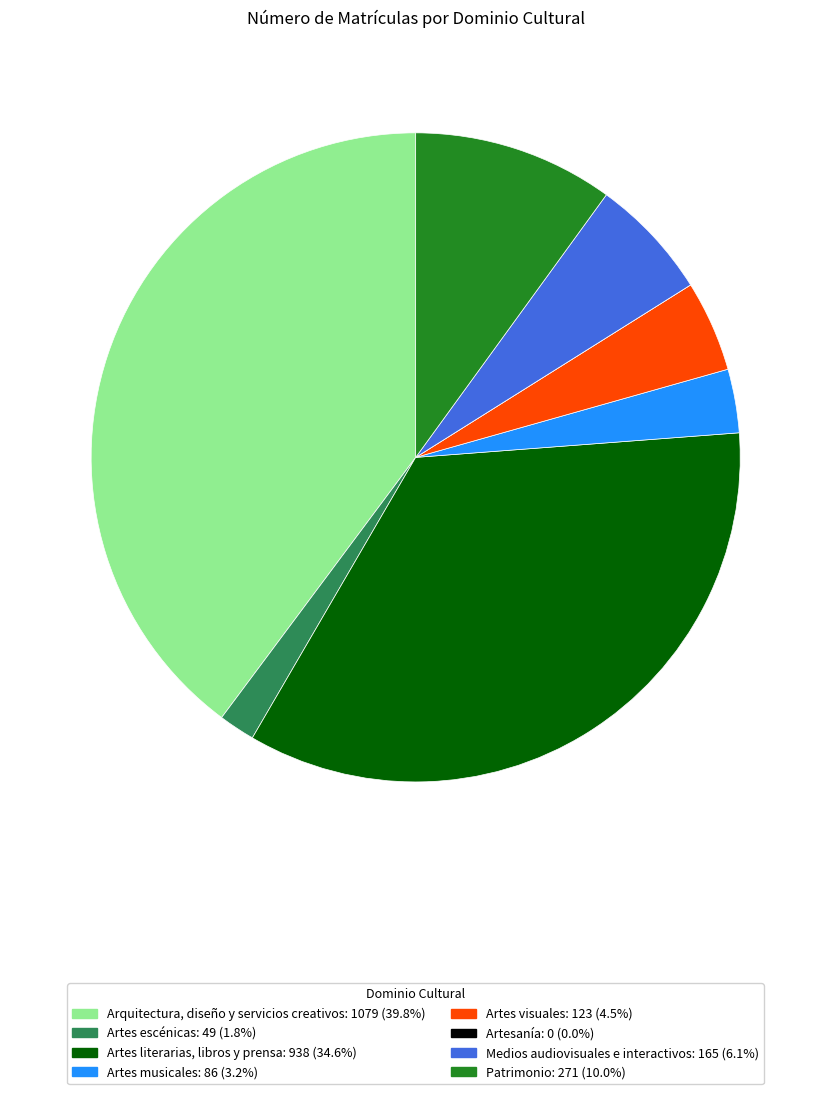

Which has a higher value, Artes literarias, libros y prensa or Artes escénicas?

Artes literarias, libros y prensa